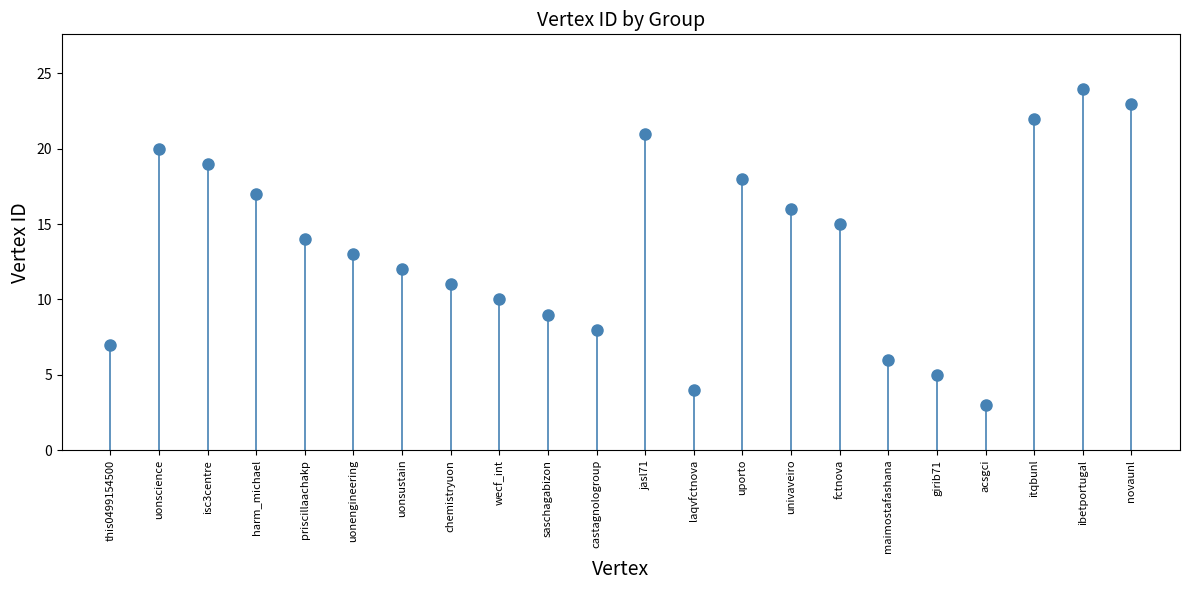

What is the smallest value displayed?

3